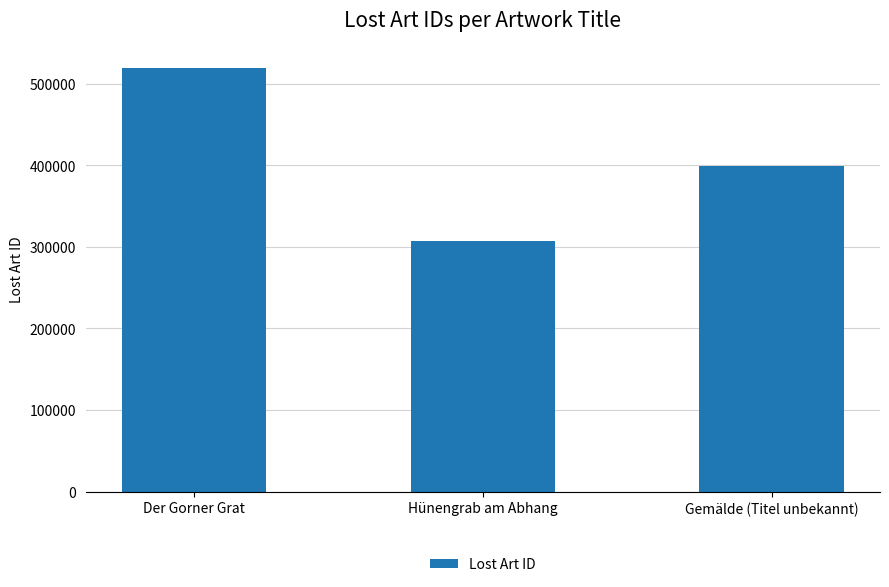

True or false: the data shows 542507 at Gemälde (Titel unbekannt).

False